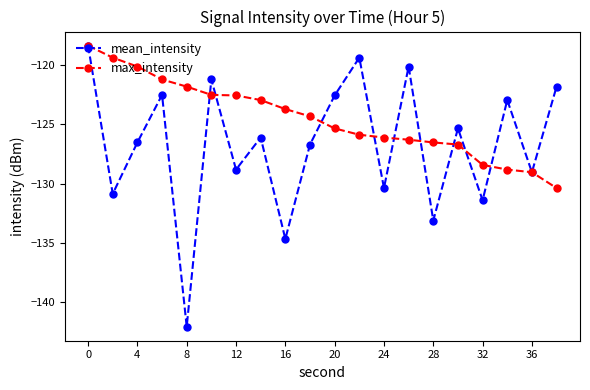

What is the value of the max_intensity point at the 1st from the left?

-118.4